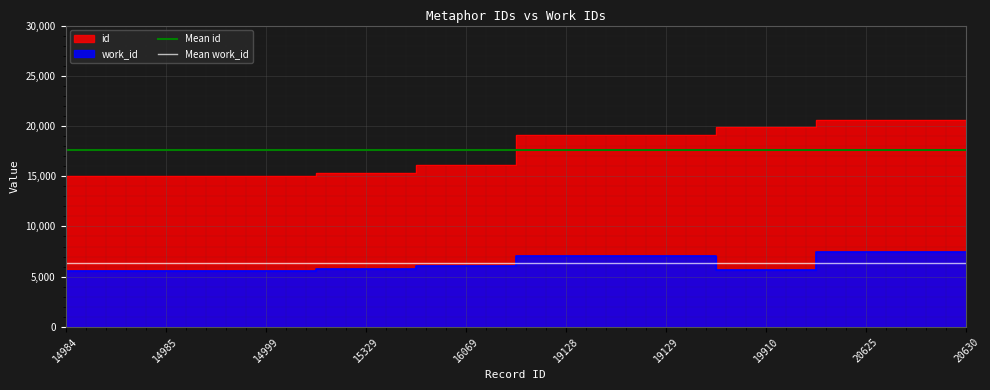

Between 14984 and 14985, which series saw the biggest shift?

Mean id